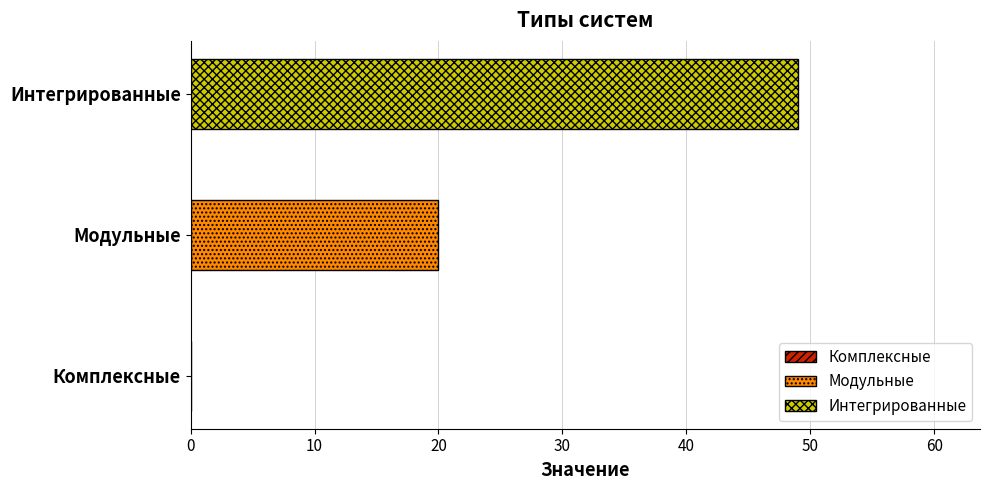

Rank the series by their average value, from highest to lowest.

Интегрированные, Модульные